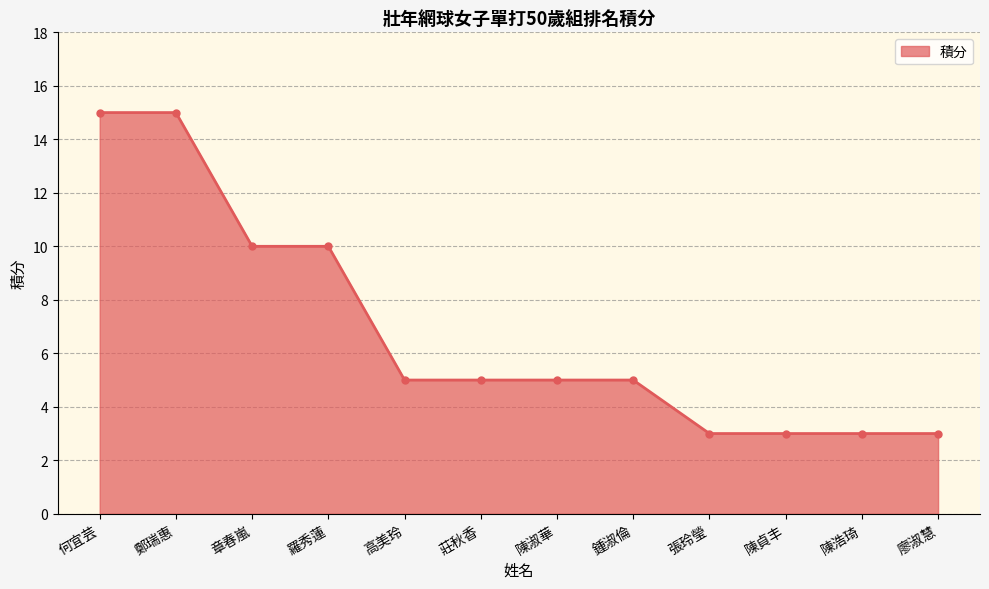

What is the label of the 5th point from the left?

高美玲